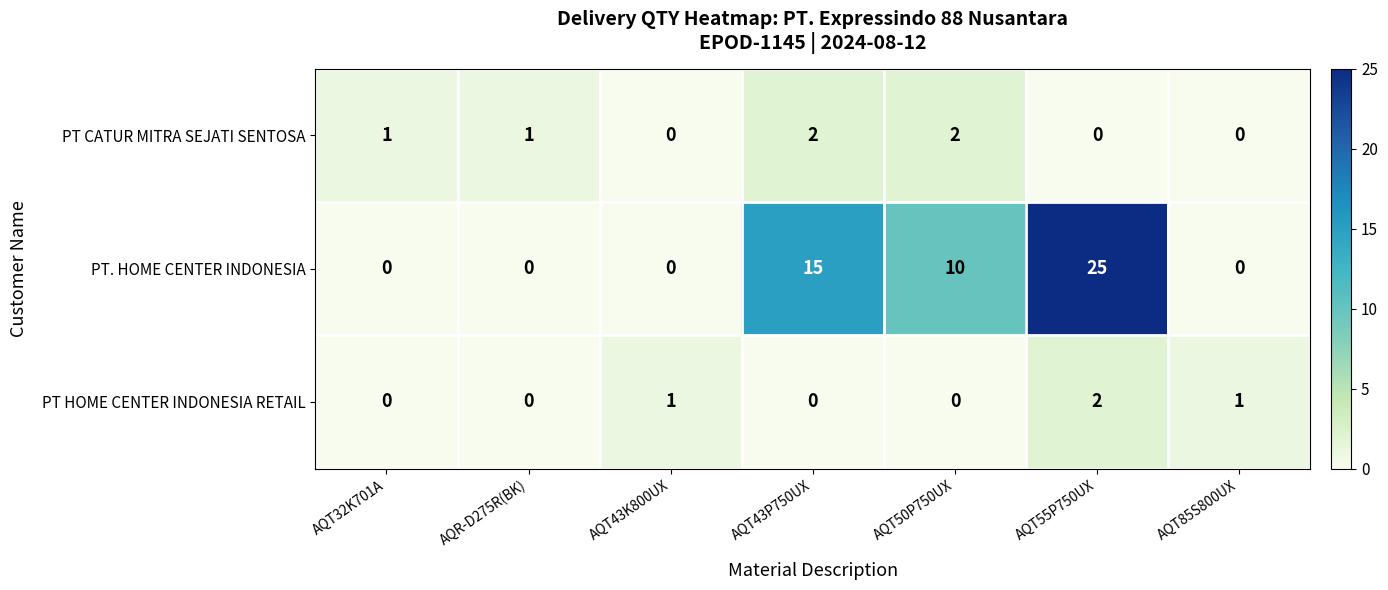

What is the sum of all PT HOME CENTER INDONESIA RETAIL values?

4